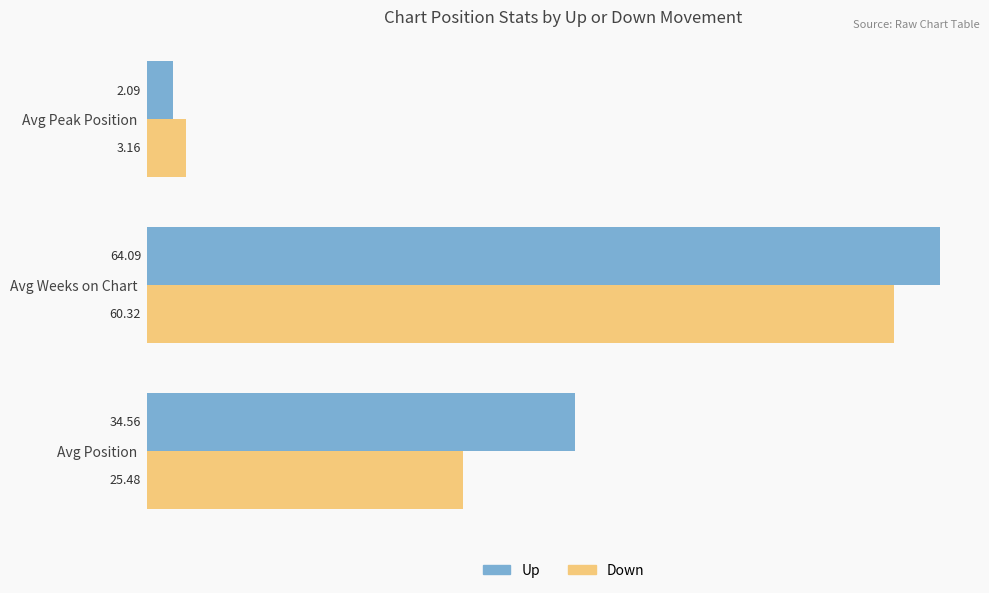

At which label is Down closest to 31?

Avg Position